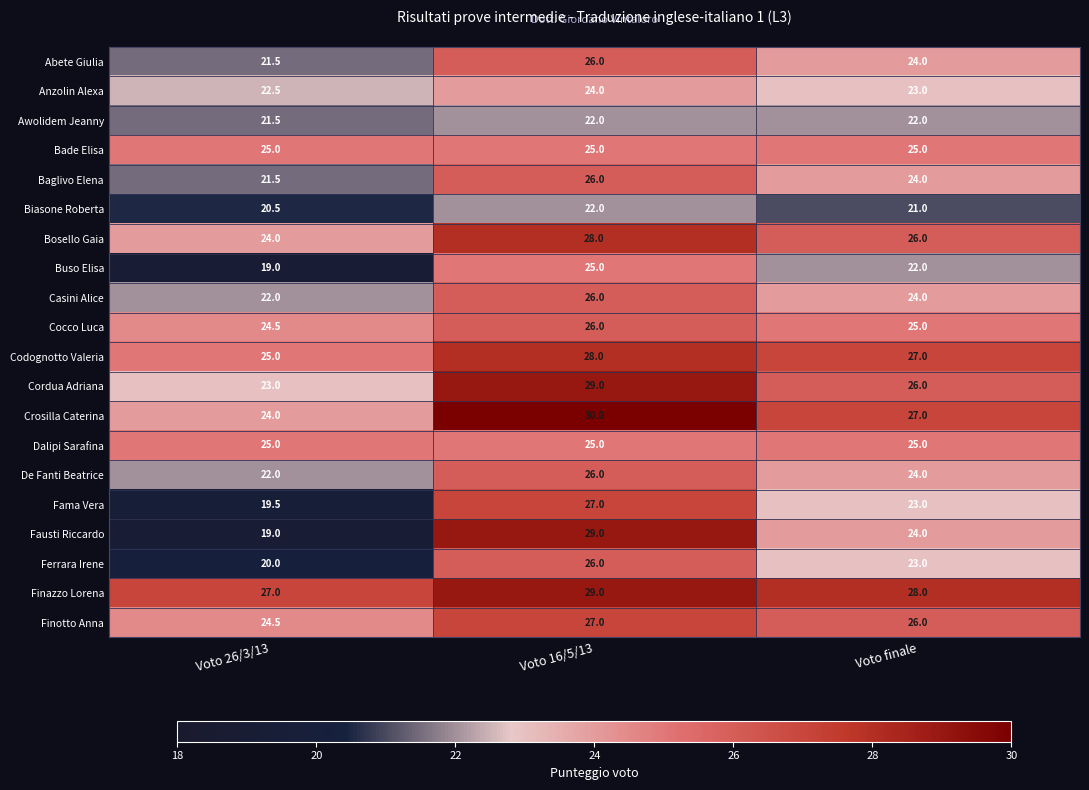

How many Anzolin Alexa values are between 22 and 24?

3